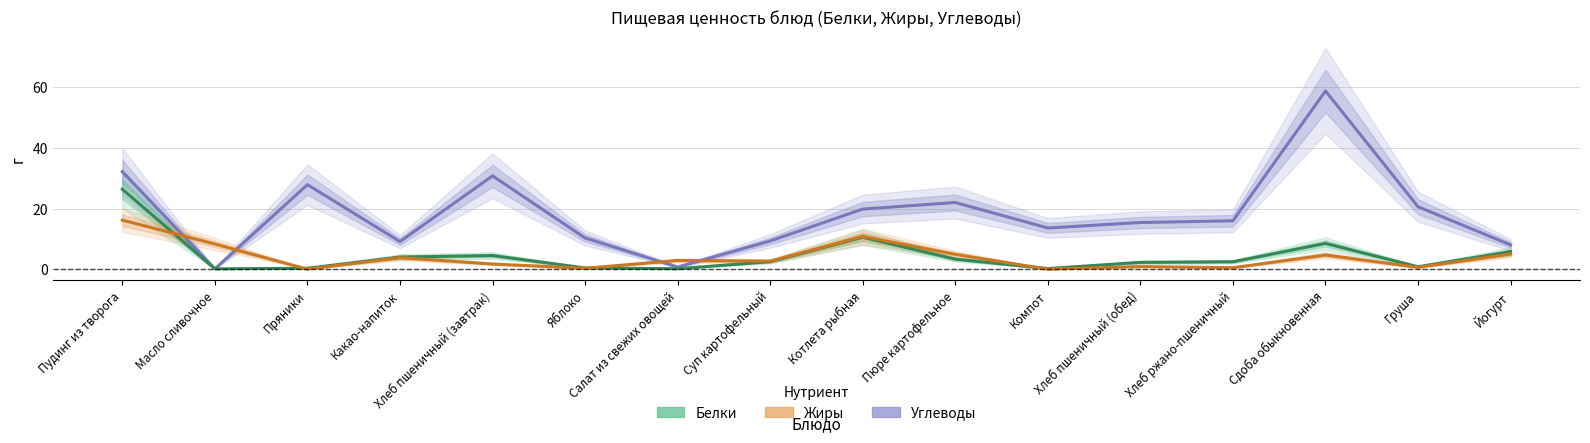

Does the chart display data point markers on the line(s)?

No